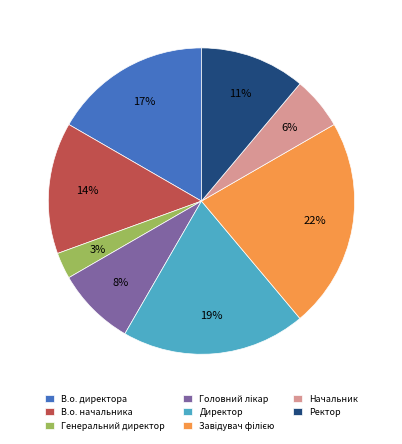

Which has a higher value, Генеральний директор or В.о. директора?

В.о. директора